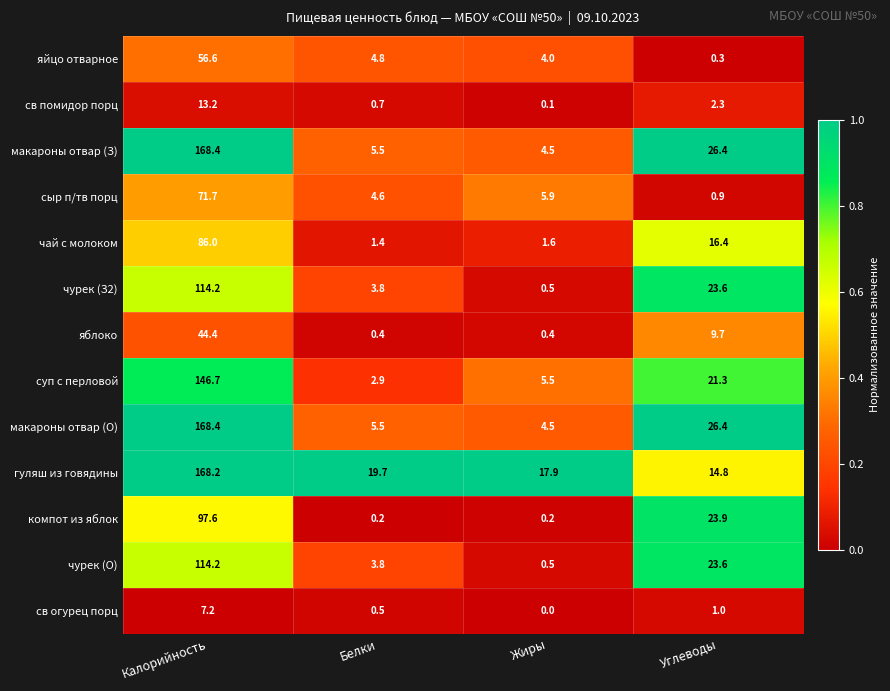

Between Белки and Углеводы, which series saw the biggest shift?

компот из яблок